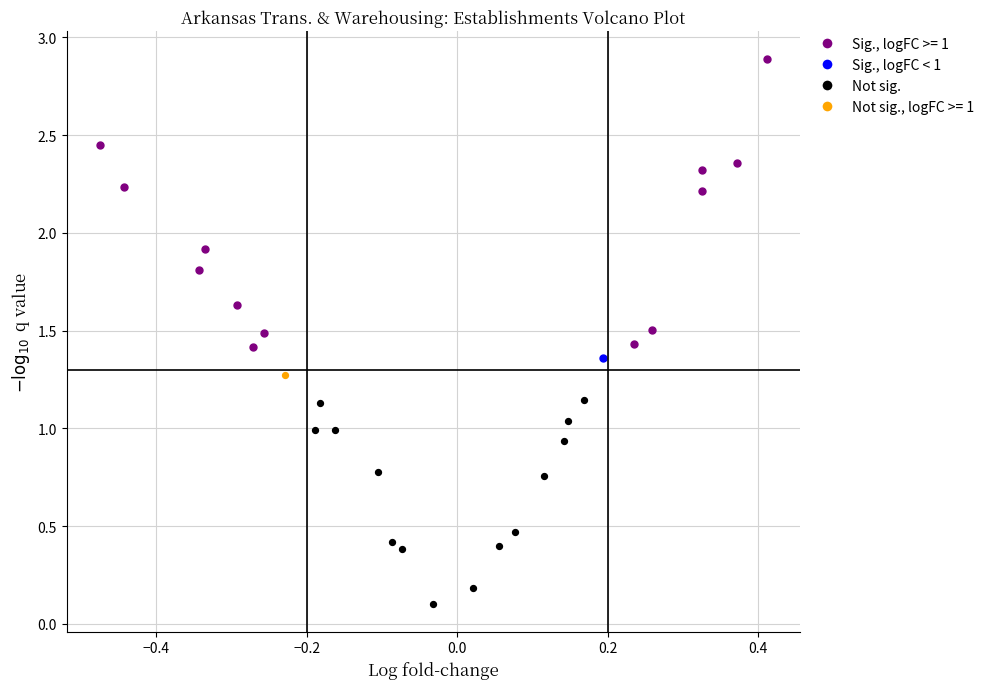

What are all the series names shown in the legend?

Sig., logFC >= 1, Sig., logFC < 1, Not sig., Not sig., logFC >= 1